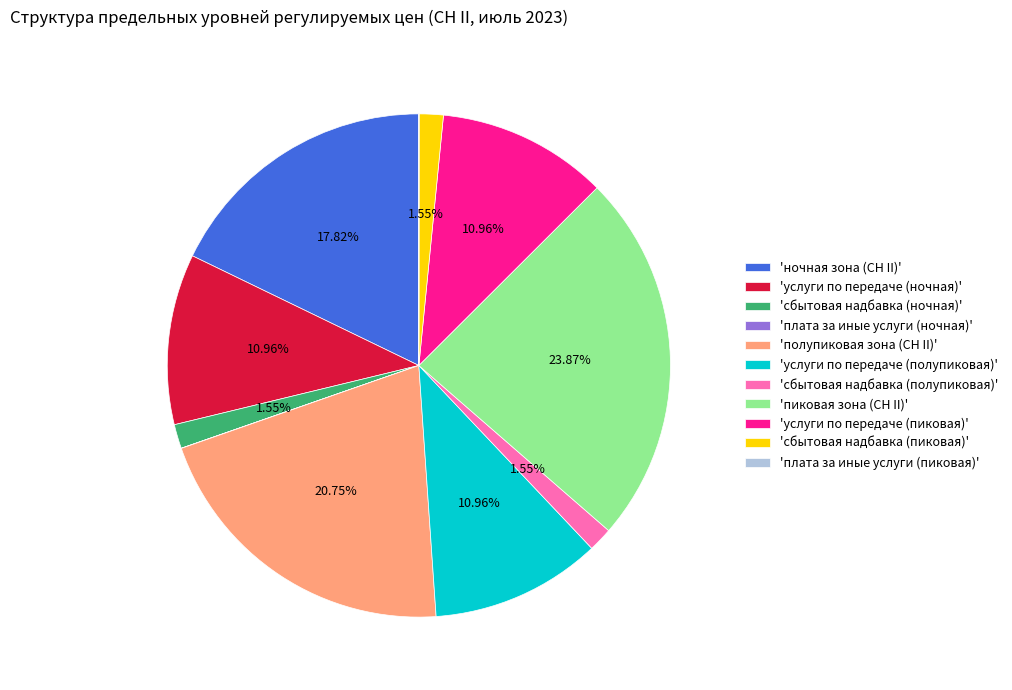

Which category has the biggest portion of the pie?

'пиковая зона (СН II)'